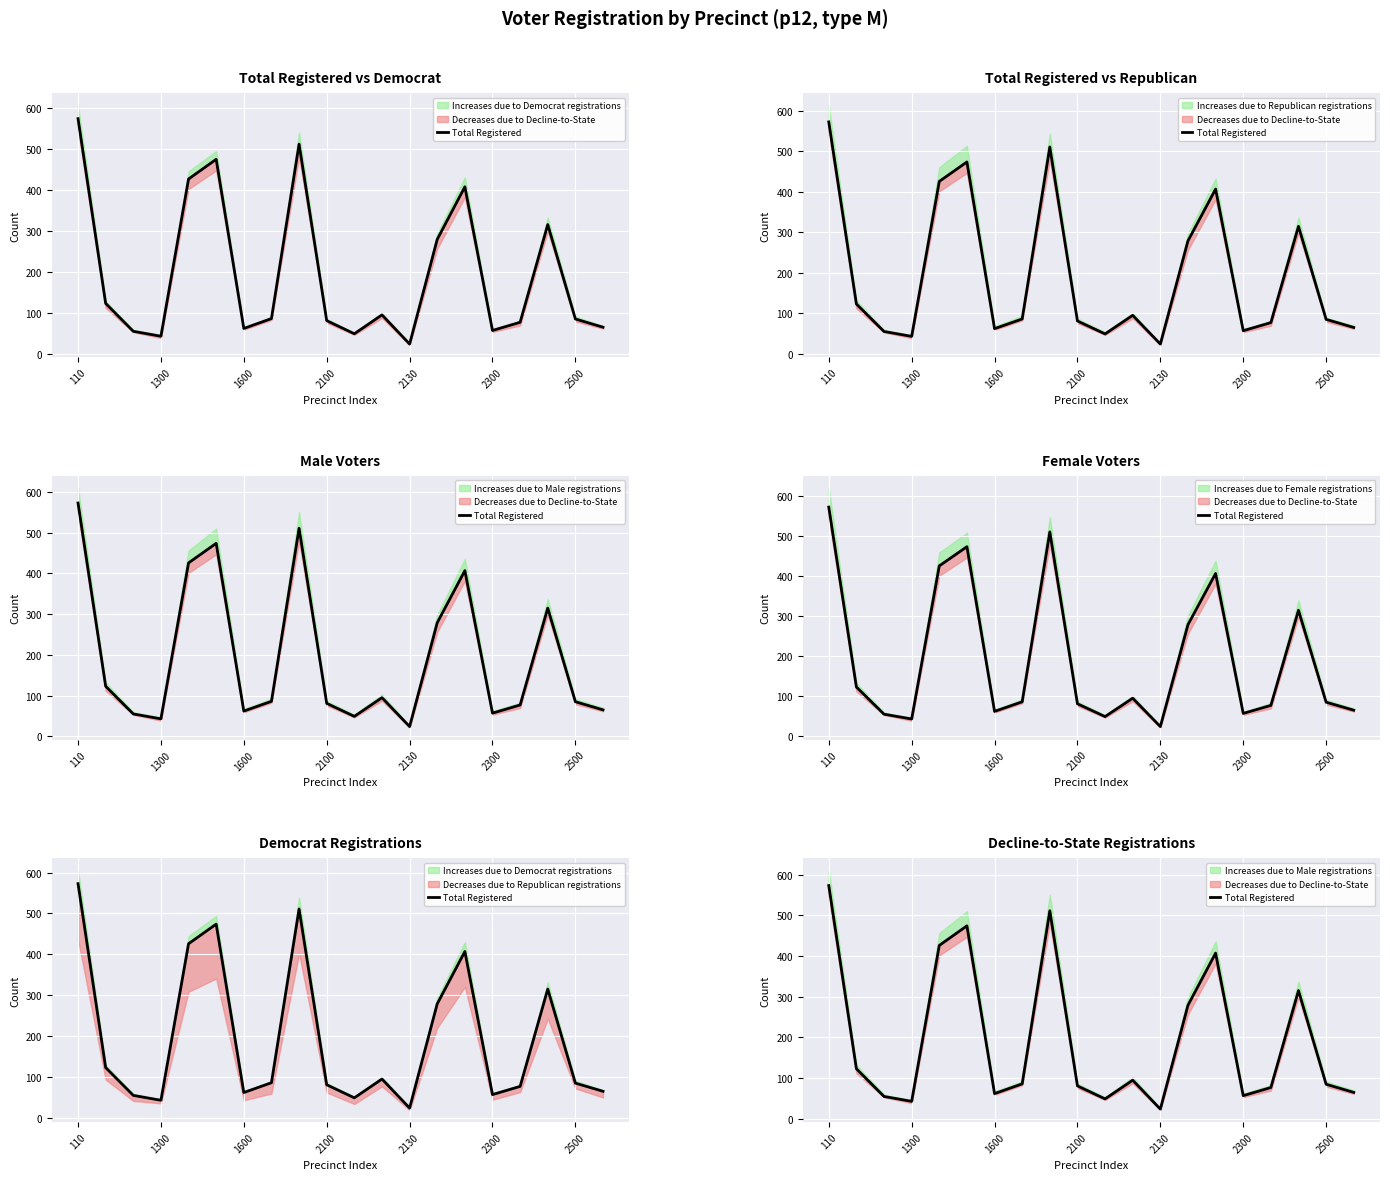

What is the maximum value shown in the chart?

573